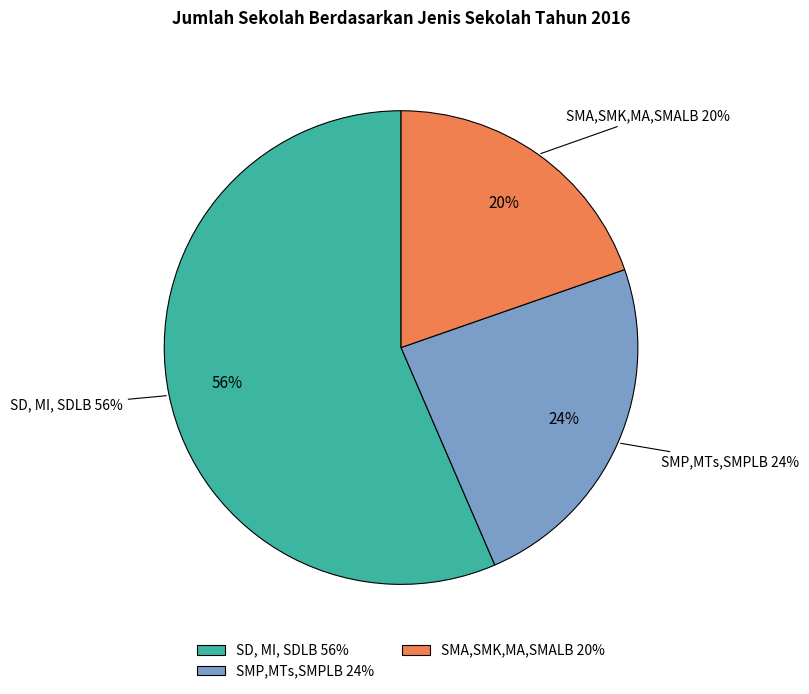

The SD, MI, SDLB slice represents 64% of the pie. True or false?

False